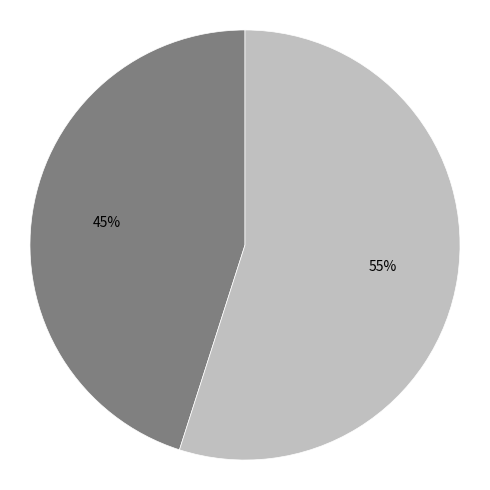

Is there any slice that represents more than half of the pie?

Yes